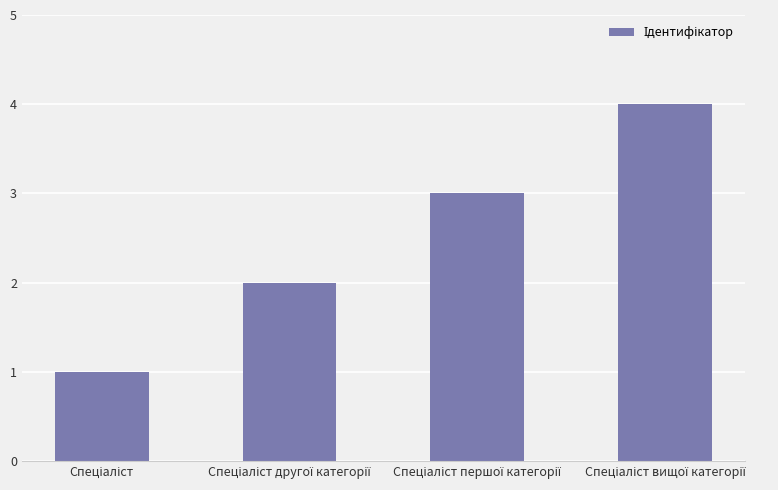

Count the number of data series in this chart.

1